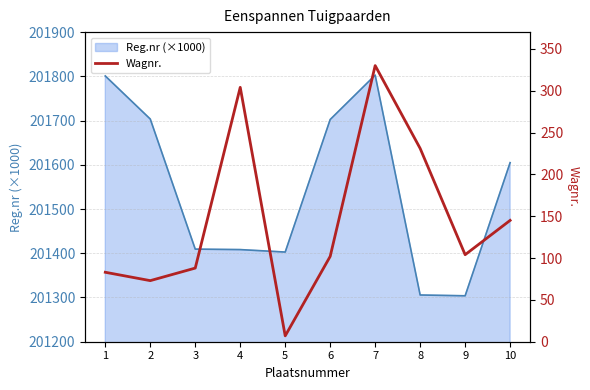

How many interior local valleys (lower than both neighbors) does the data have?

3